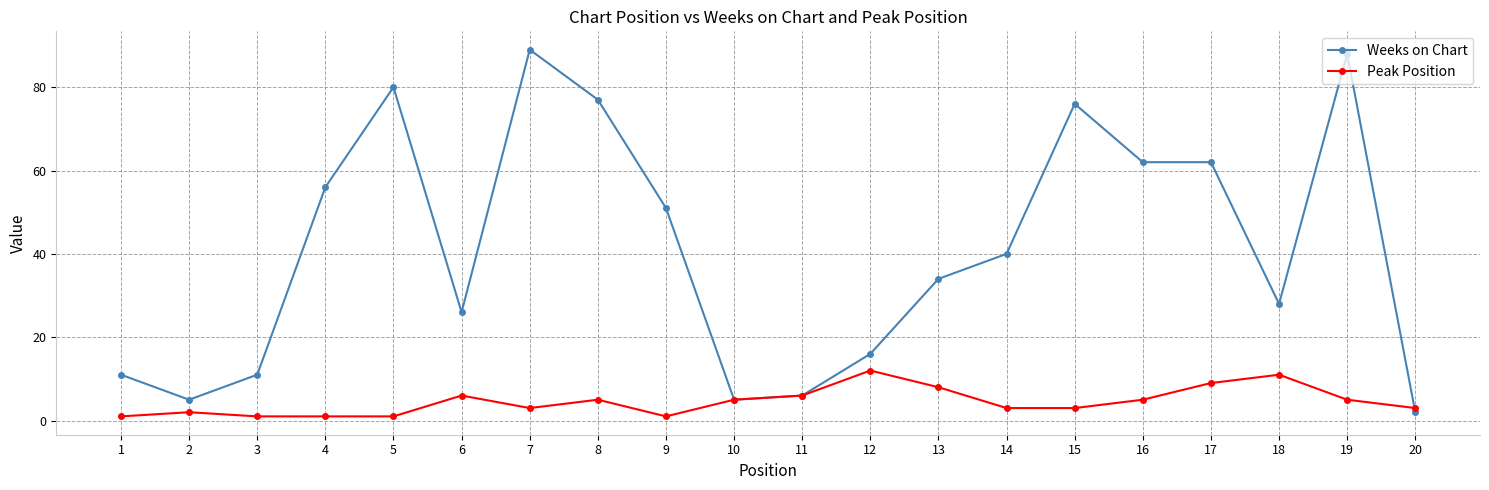

Where is the first local maximum for Peak Position?

2